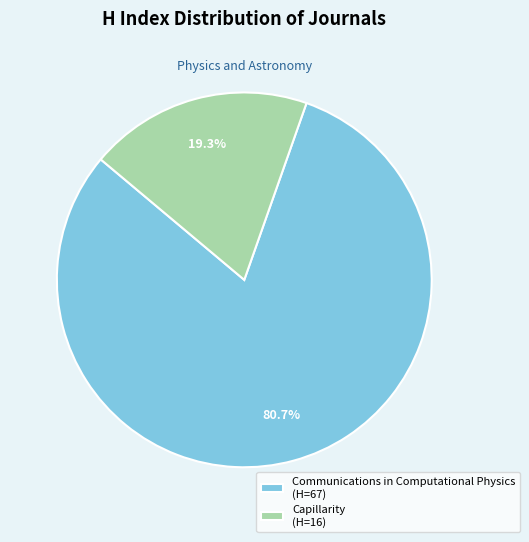

To the nearest percent, what is the difference between the largest and smallest slice percentages?

61%